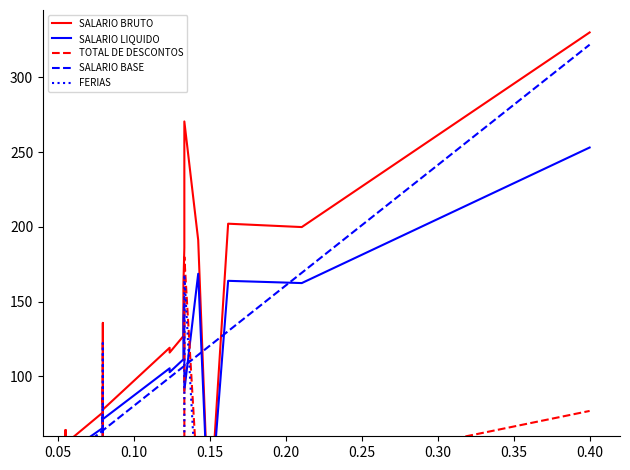

Which series has the largest total across all categories?

SALARIO BRUTO